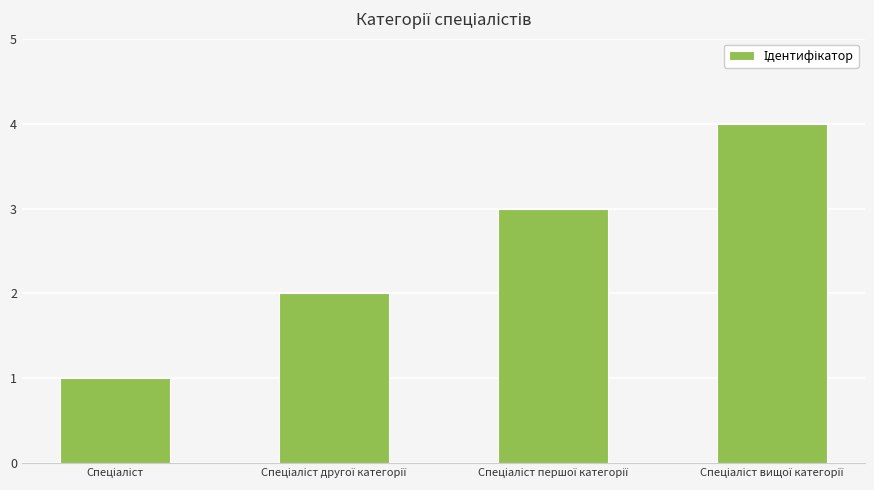

What is the difference between the maximum and minimum values?

3